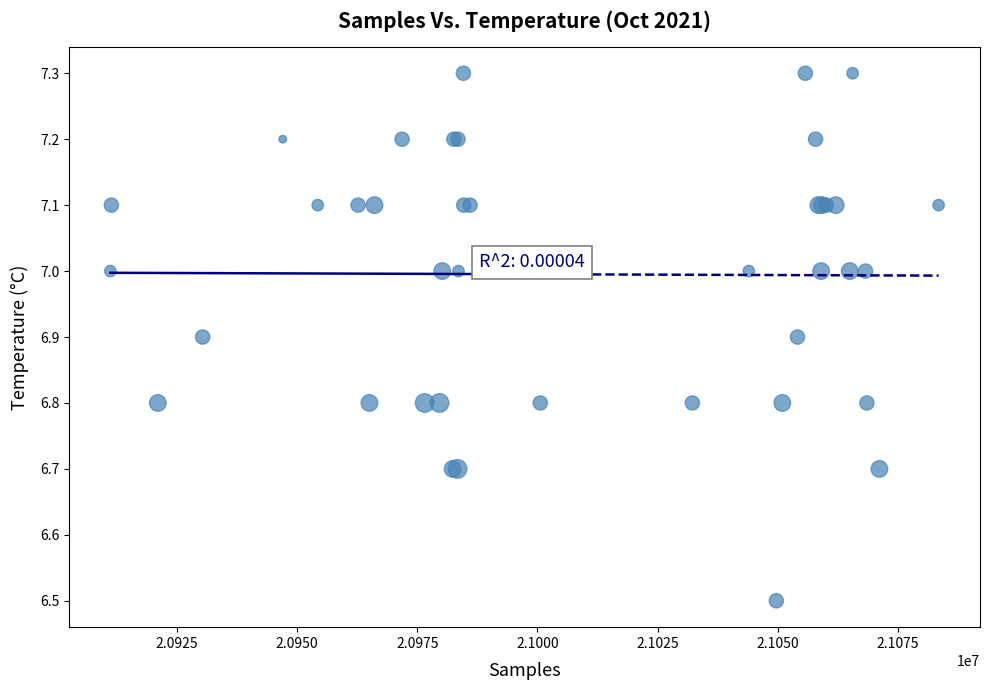

What Y value in the scatter plot is closest to 6?

6.5